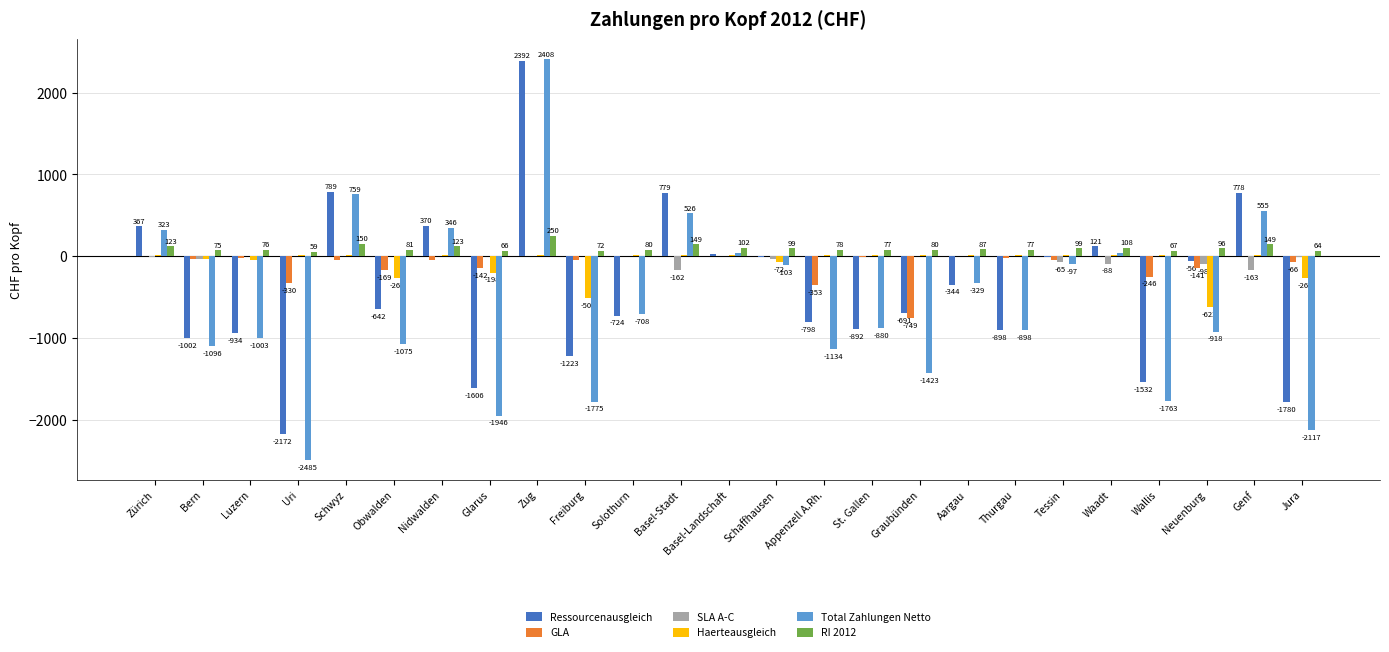

Which series has the largest total across all categories?

RI 2012